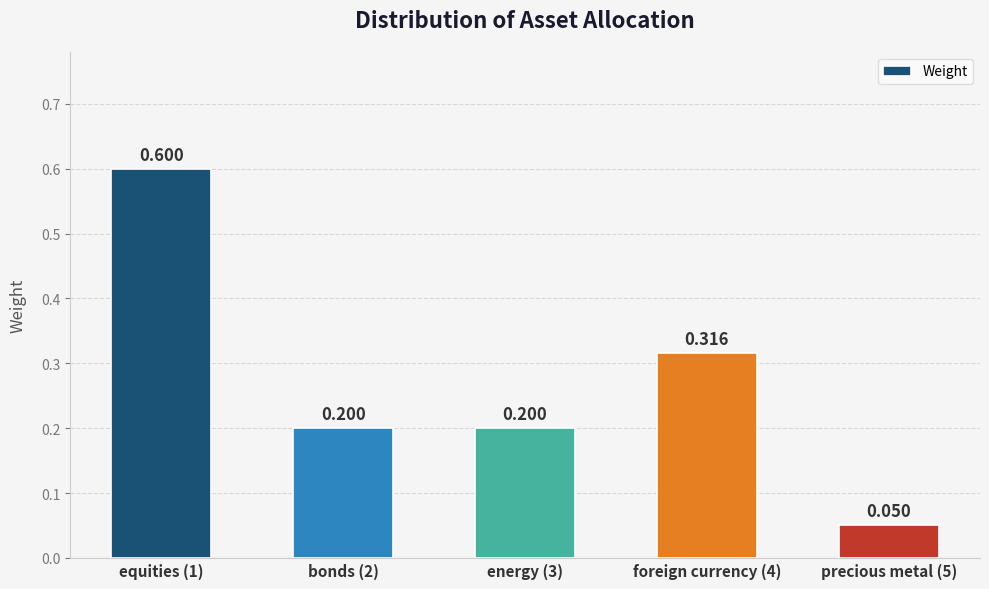

What is the sum of the values at precious metal (5) and equities (1)?

0.7